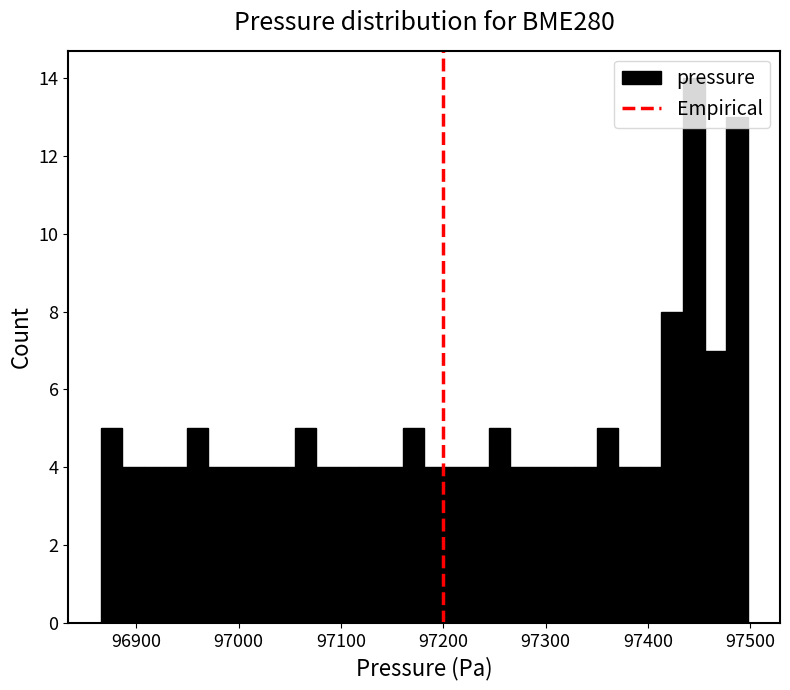

Around what value on the x-axis is the tallest bar? Give the approximate position of its centre, as read against the axis.

97440